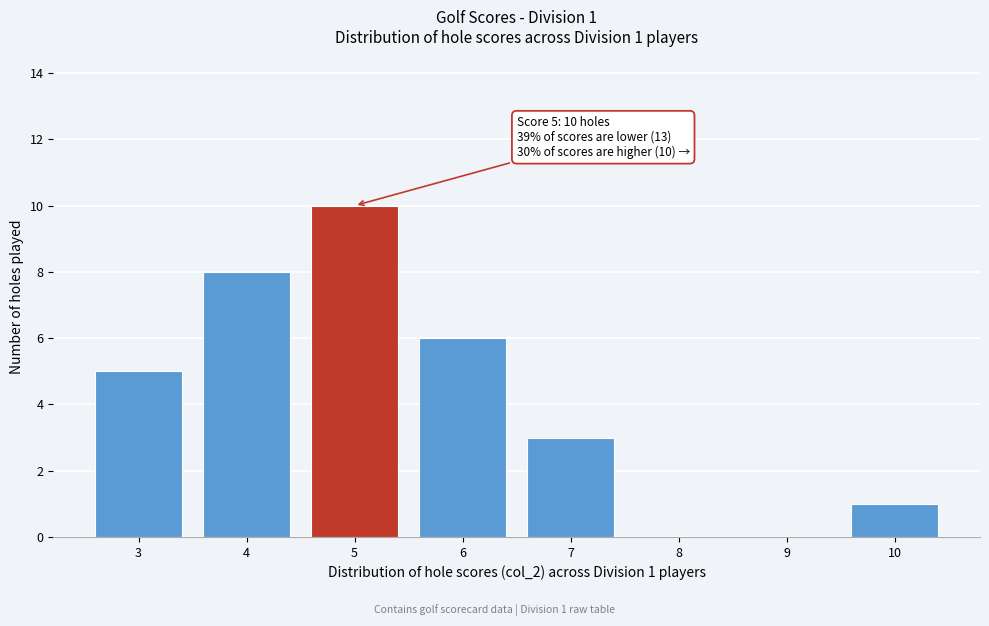

Reading left to right, what are all the values shown in this chart?

3=5	4=8	5=10	6=6	7=3	8=0	9=0	10=1